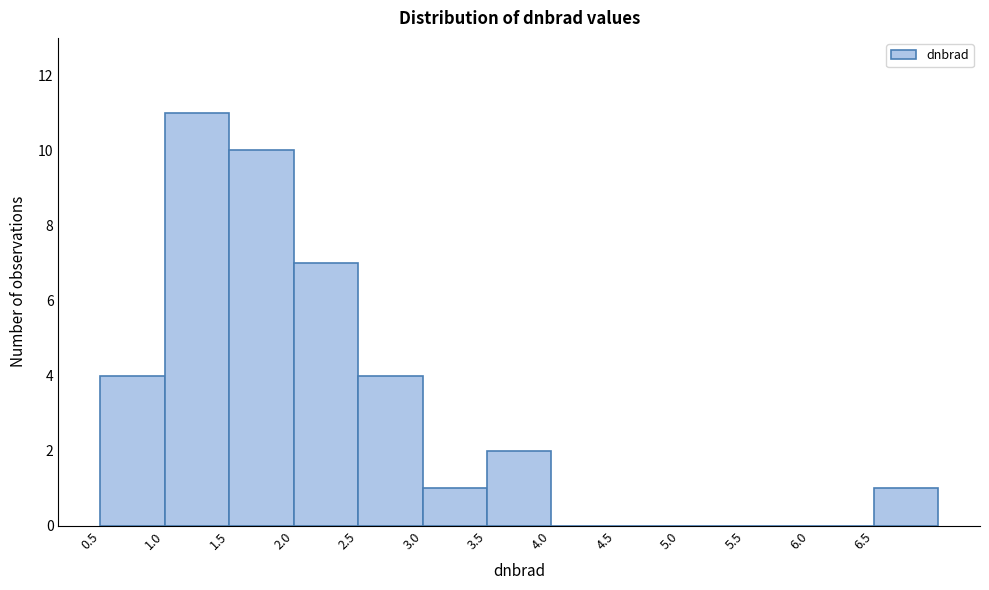

Reading left to right, list every bar in this chart as the range it spans on the x-axis followed by its height. The values are not printed on the chart, so give them approximately, as read against the axis.

0.5 to 1.0: 4
1.0 to 1.5: 11
1.5 to 2.0: 10
2.0 to 2.5: 7
2.5 to 3.0: 4
3.0 to 3.5: 1
3.5 to 4.0: 2
4.0 to 4.5: 0
4.5 to 5.0: 0
5.0 to 5.5: 0
5.5 to 6.0: 0
6.0 to 6.5: 0
6.5 to 7.0: 1